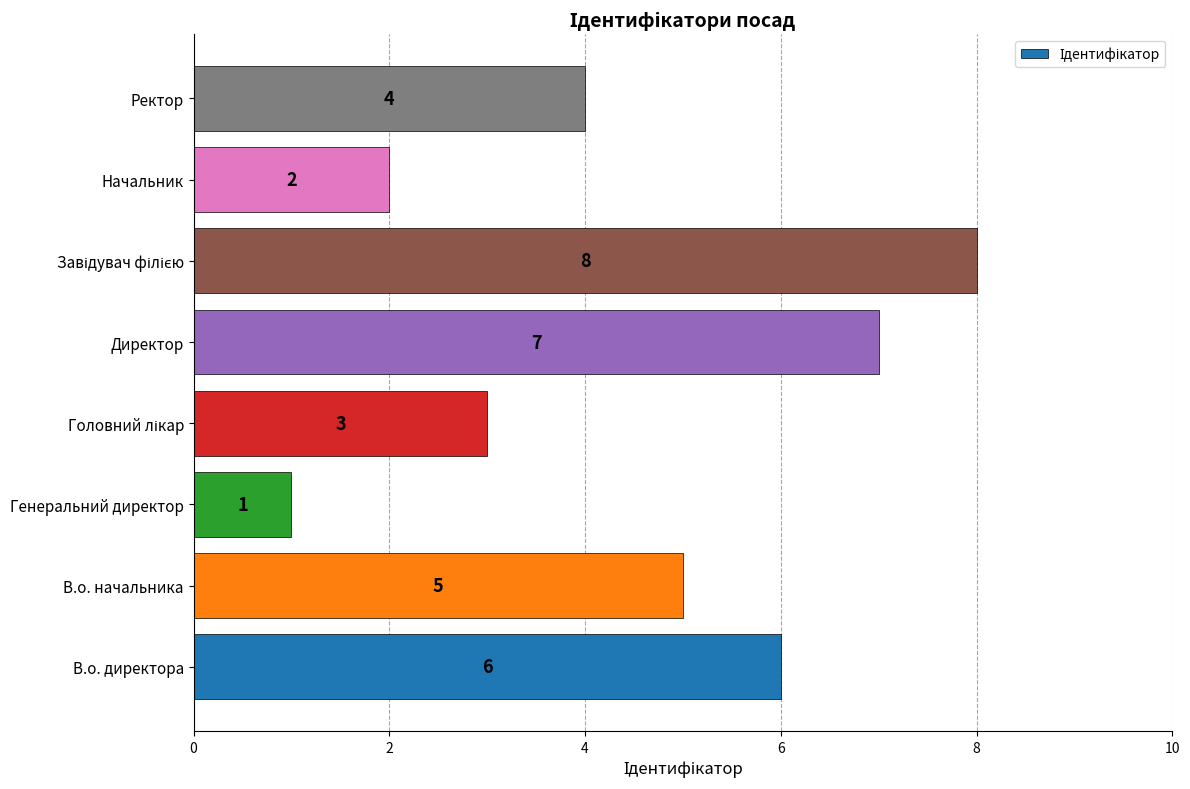

The chart shows a value of 2 at Начальник. True or false?

True